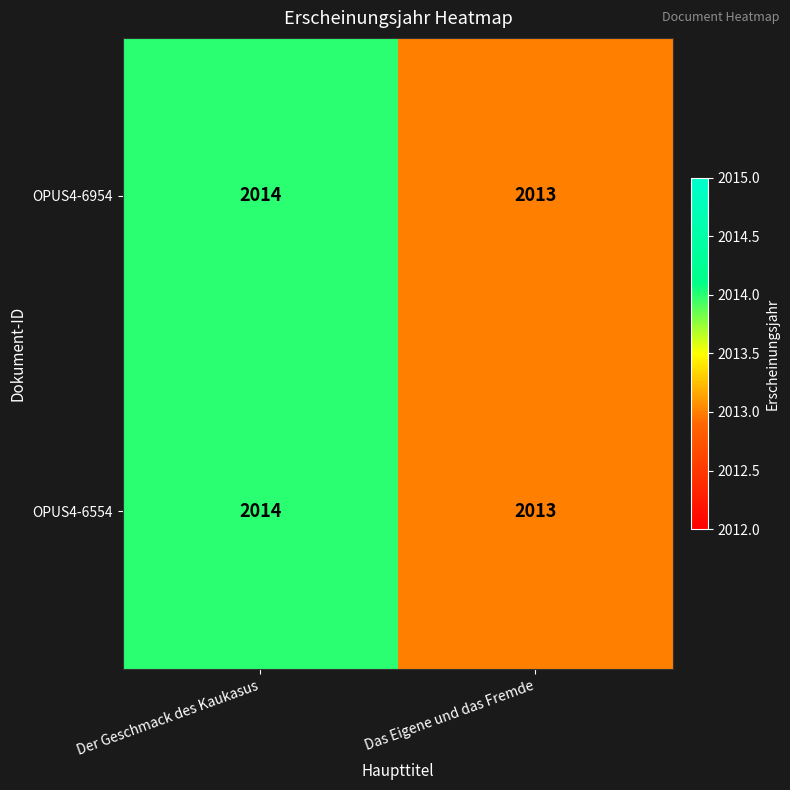

Is it true that OPUS4-6554 equals 2014 at Der Geschmack des Kaukasus?

True